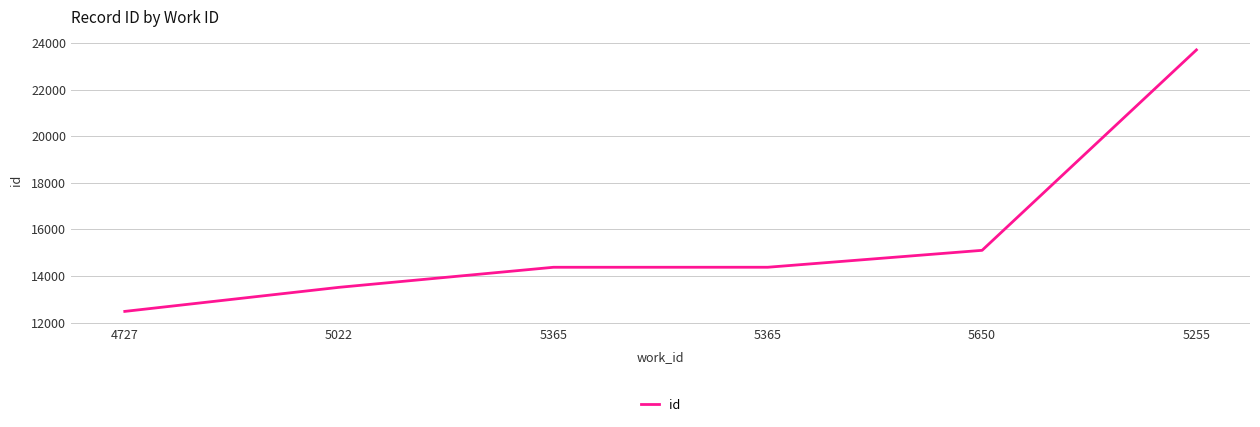

Does the chart have visible grid lines?

Yes